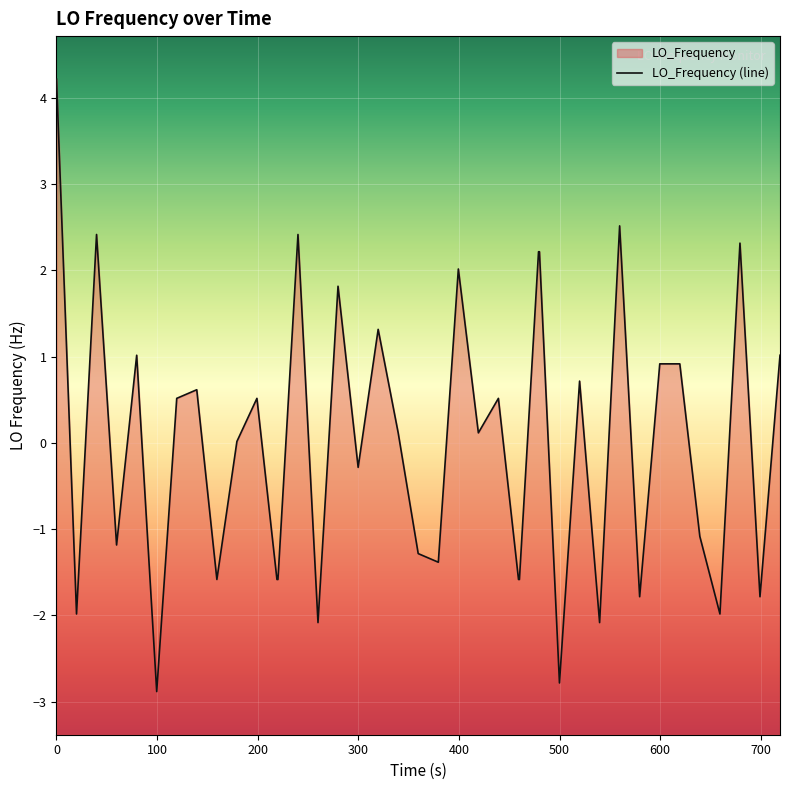

True or false: the data has more than 1 interior local peaks.

True